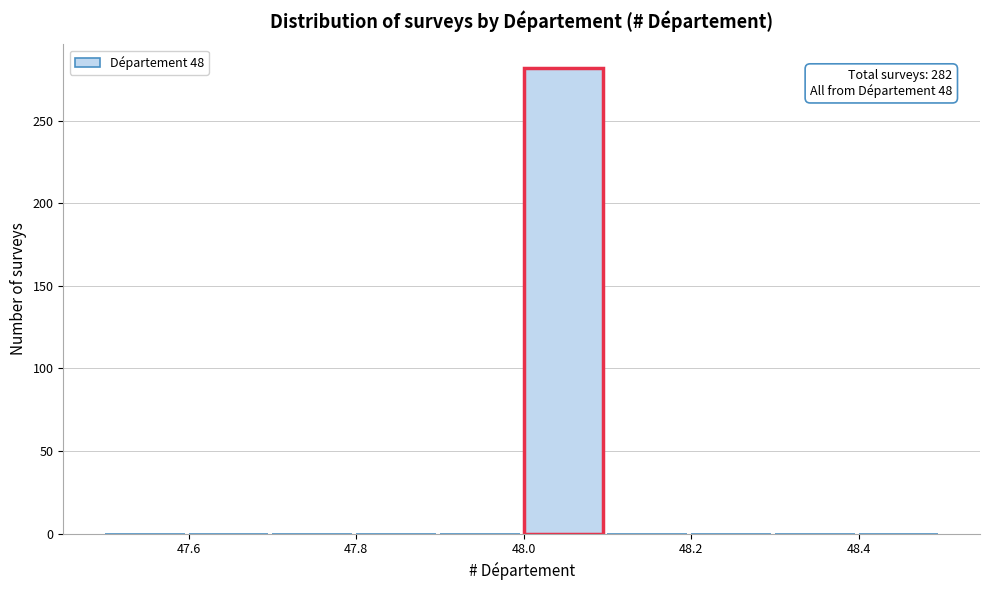

Which range on the x-axis has the tallest bar?

48.0 to 48.1